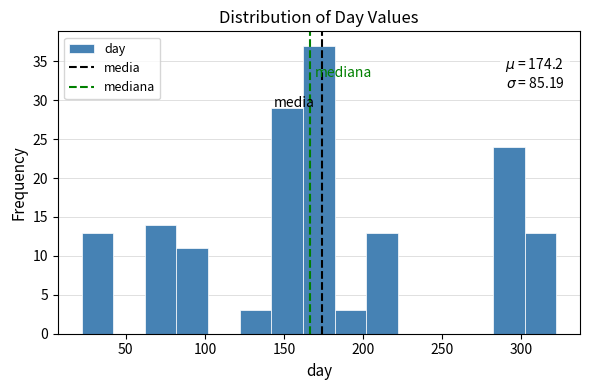

Over which range of the x-axis is the bar tallest?

162 to 182